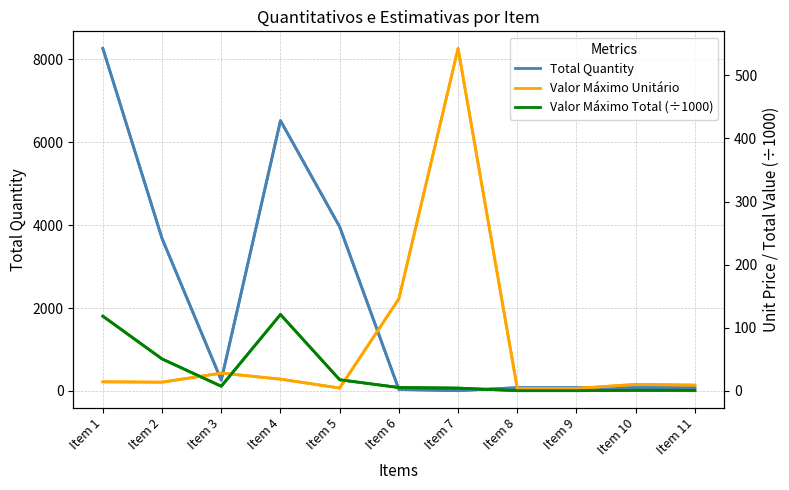

In Valor Máximo Total (÷1000), how many points are lower than both neighbors (excluding endpoints)?

2